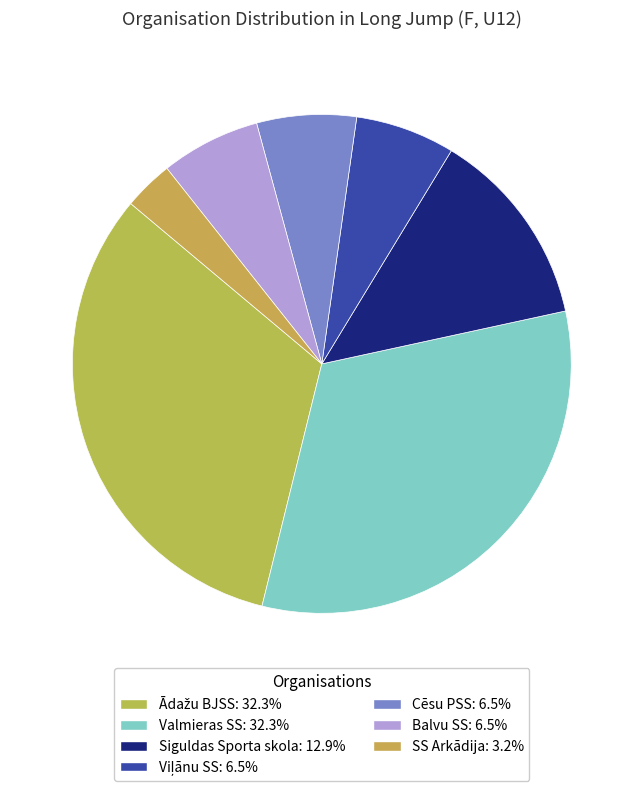

What percentage is the Cēsu PSS slice, to the nearest percent?

6%